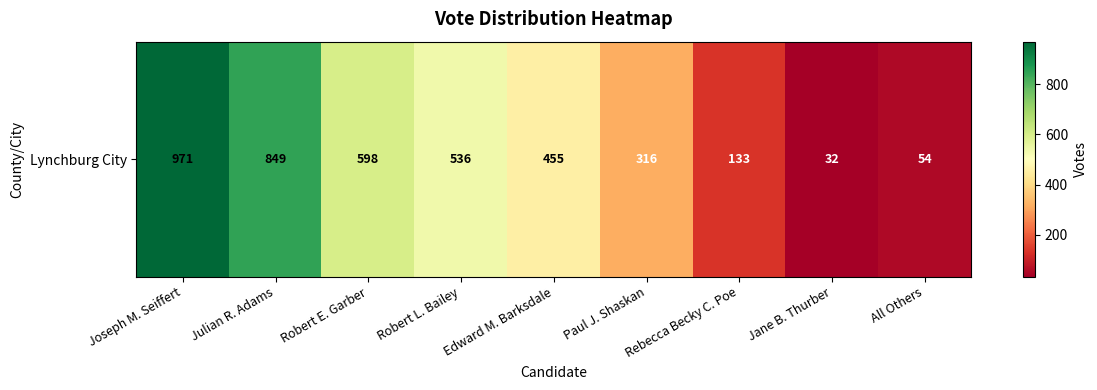

Which label corresponds to the largest value in the chart?

Joseph M. Seiffert